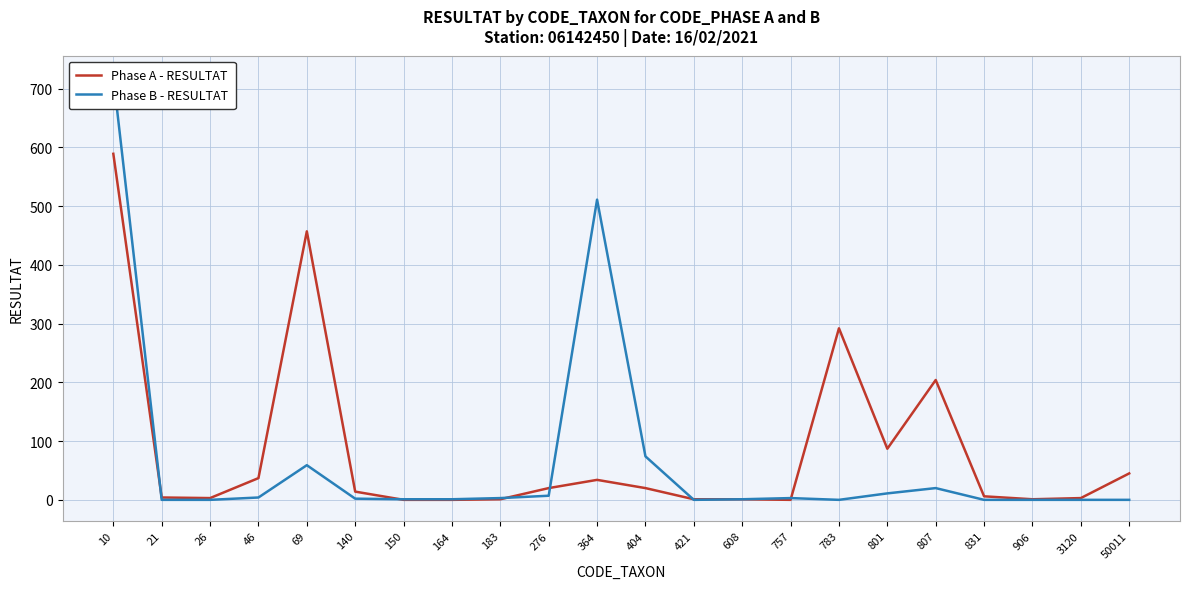

True or false: Phase B - RESULTAT and Phase A - RESULTAT cross at least once.

True